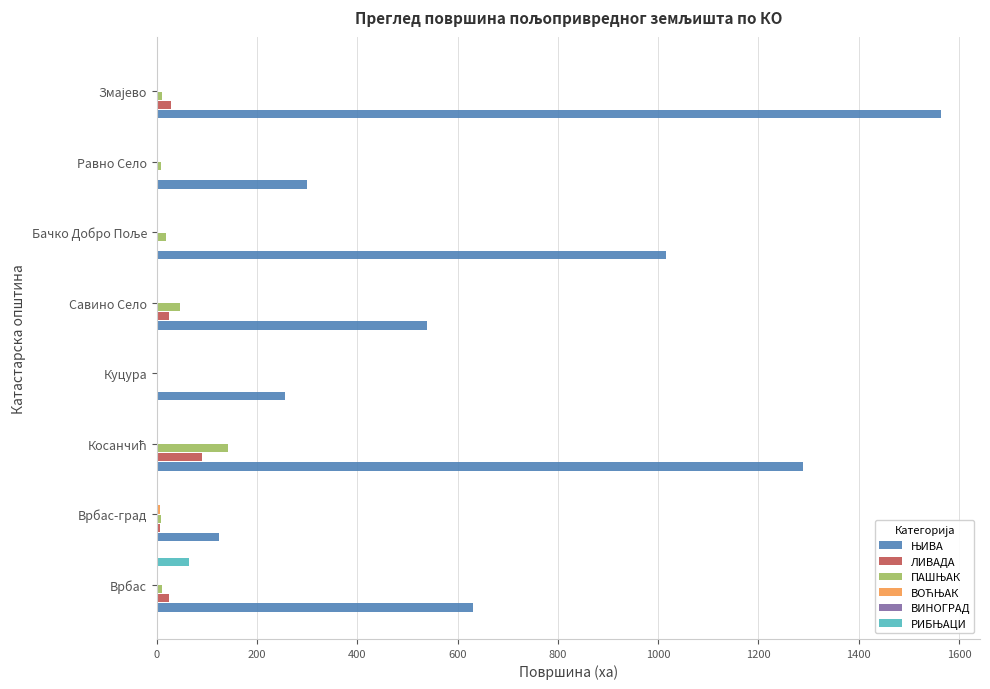

What is the greatest value displayed?

1563.7